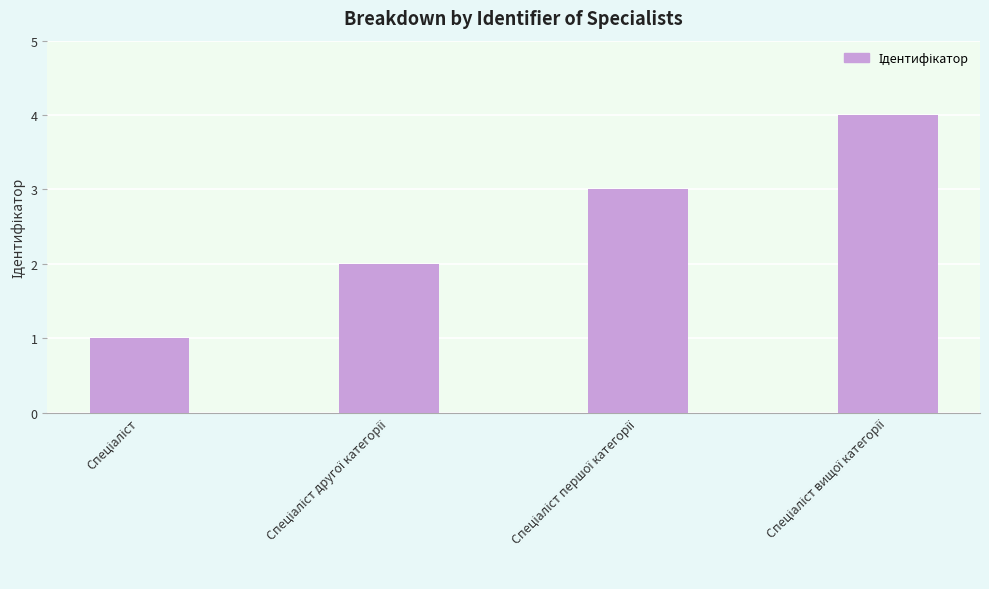

Are the bars grouped side by side (vs. stacked)?

No